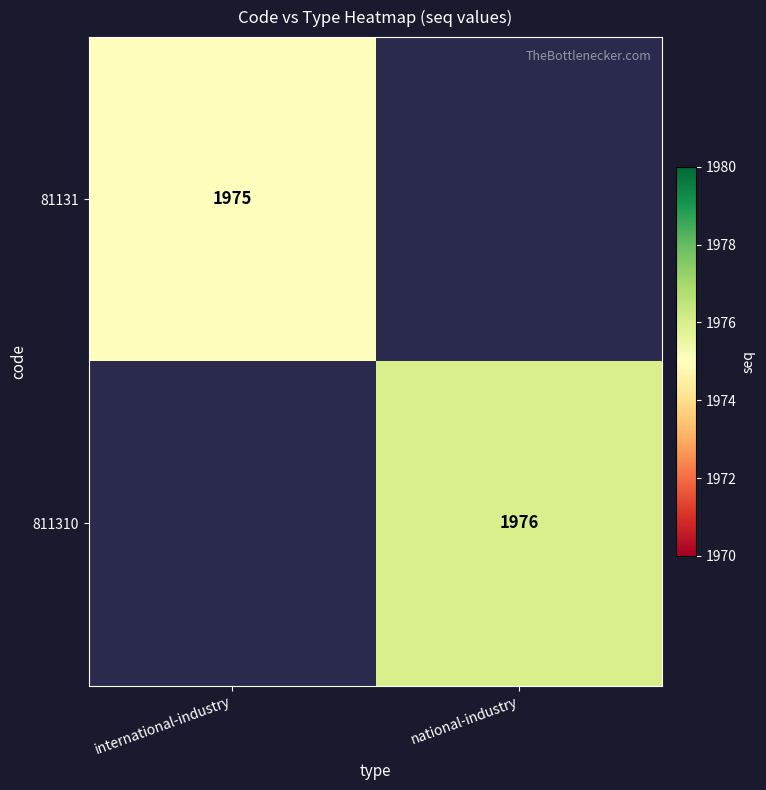

What is the maximum value shown in the chart?

1976.0